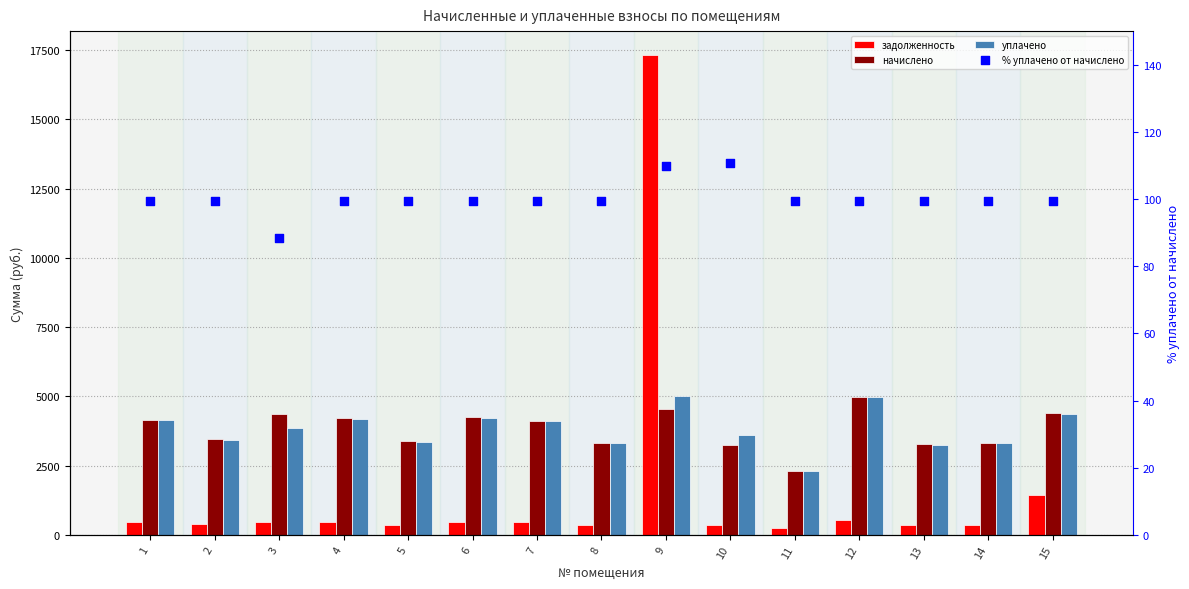

What is the total value across all series at 6?

9066.8